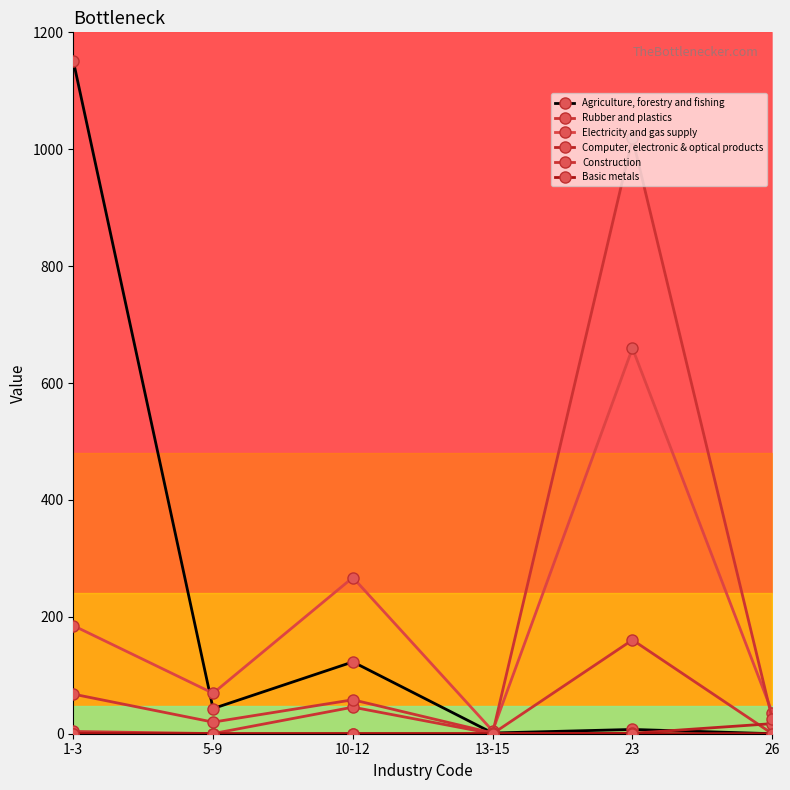

The Basic metals series shows 0.2 at 26. True or false?

True